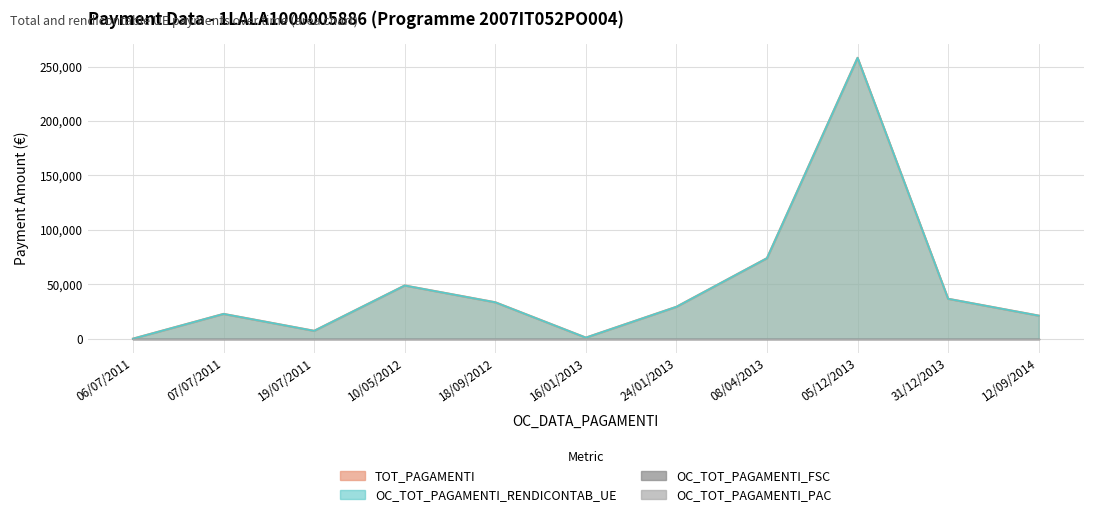

How many data points in OC_TOT_PAGAMENTI_RENDICONTAB_UE are less than 29275?

5